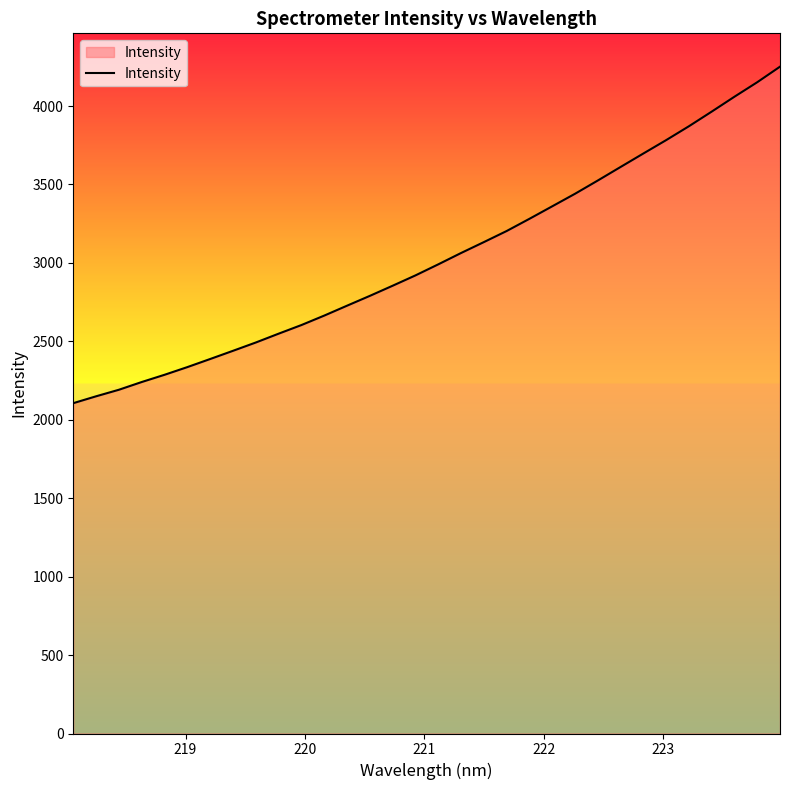

What is the minimum value shown in the chart?

2105.7